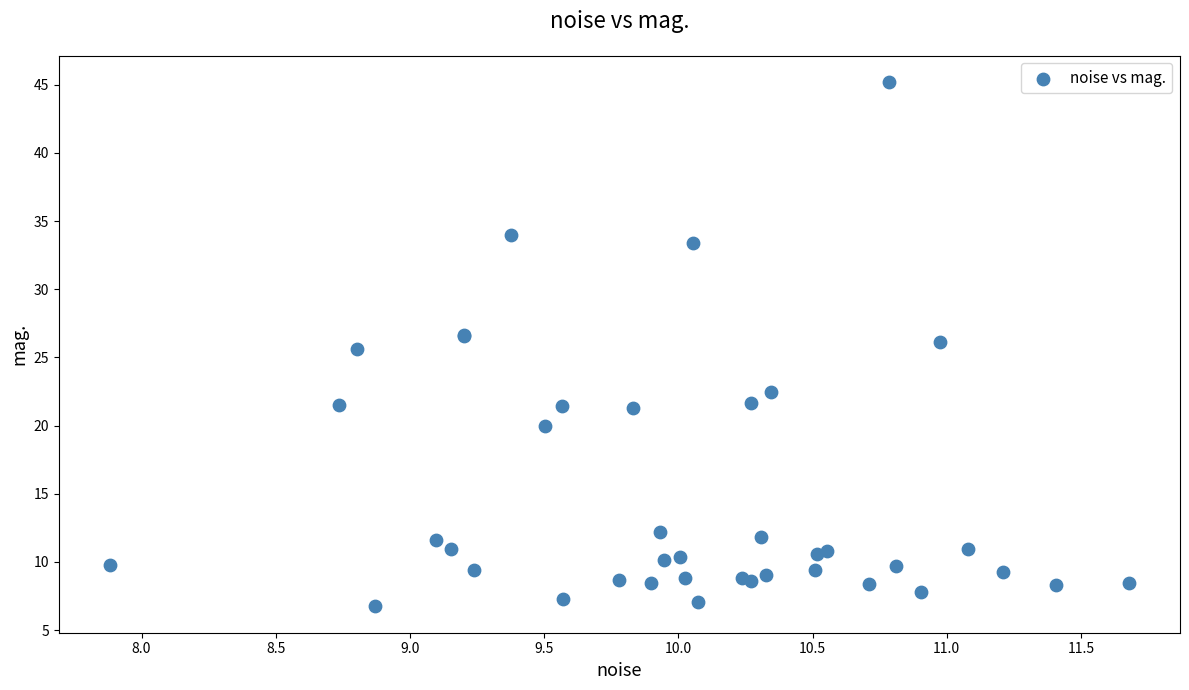

What Y value in the scatter plot is closest to 25?

25.6